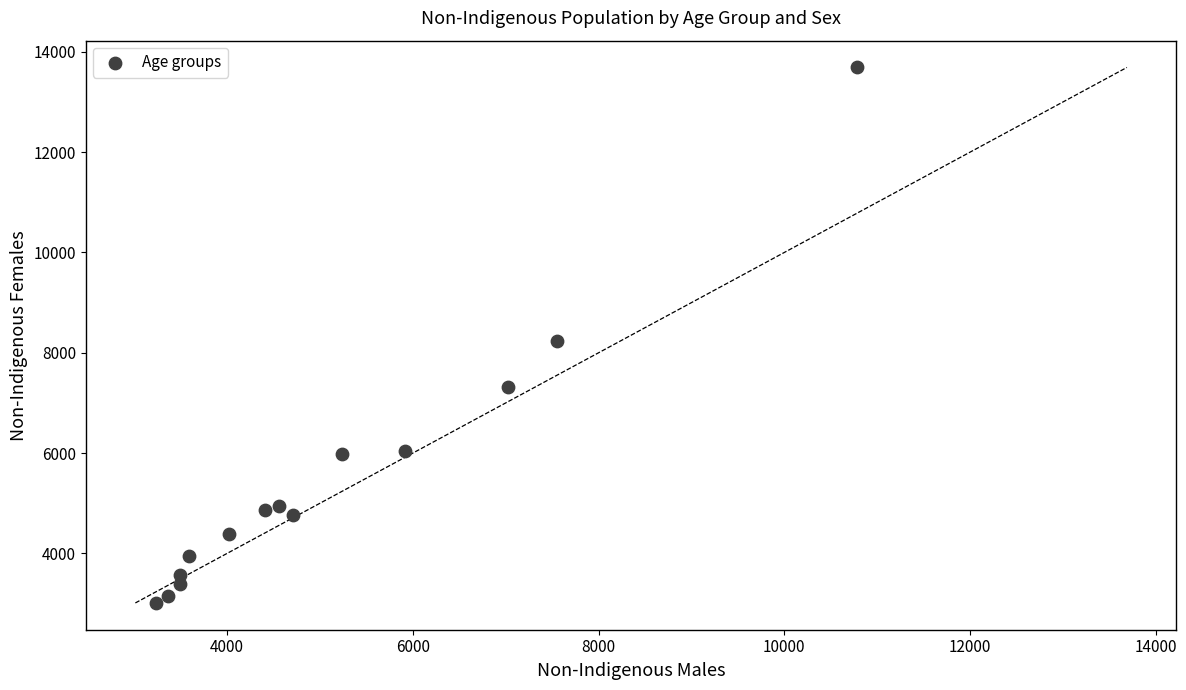

What Y value in the scatter plot is closest to 8351?

8233